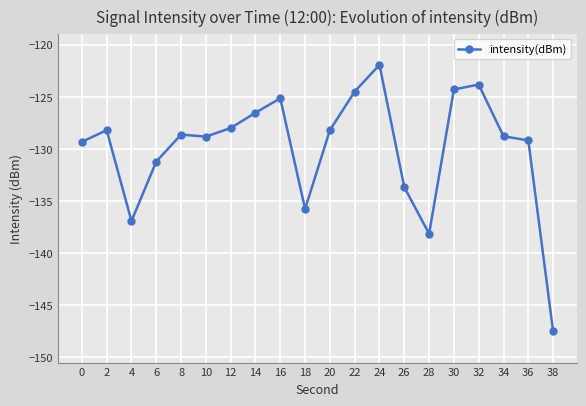

The chart shows a value of -123.8 at 32. True or false?

True